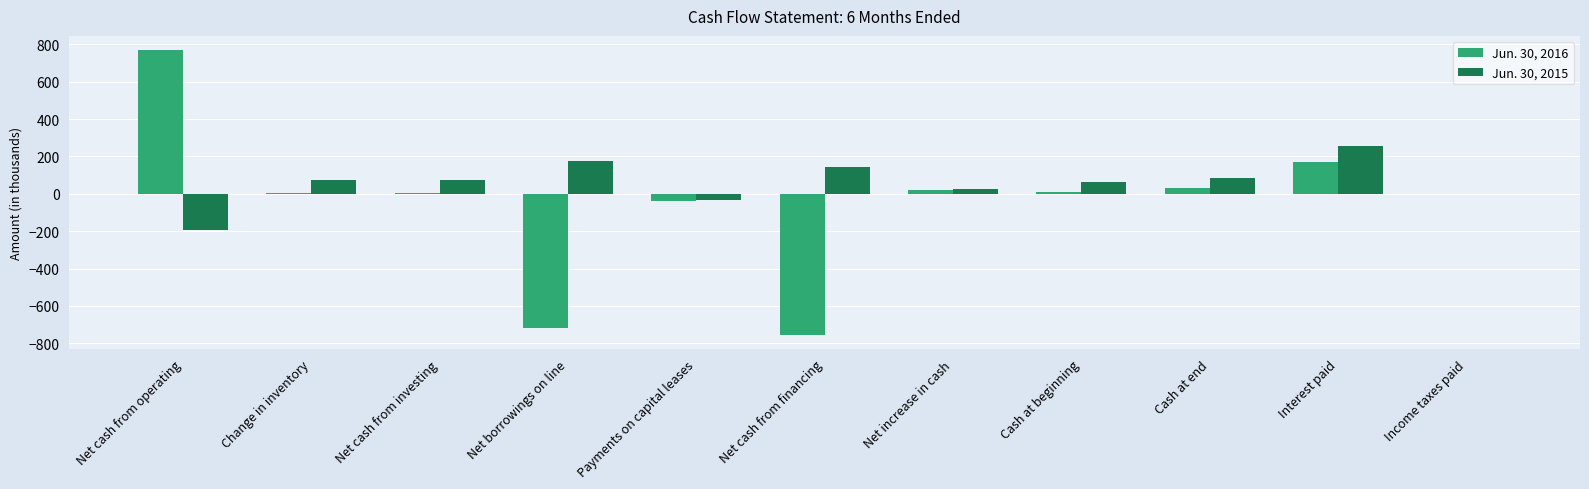

Count the number of categories in the chart.

11